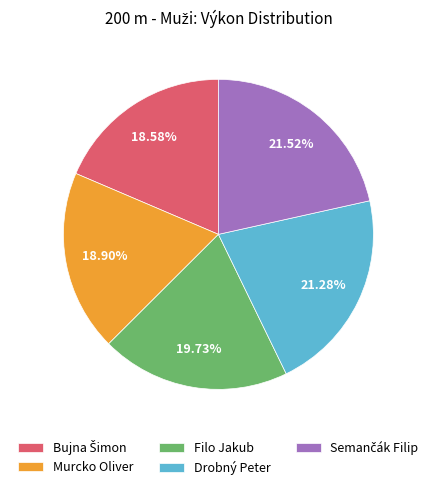

How many segments does this pie chart have?

5